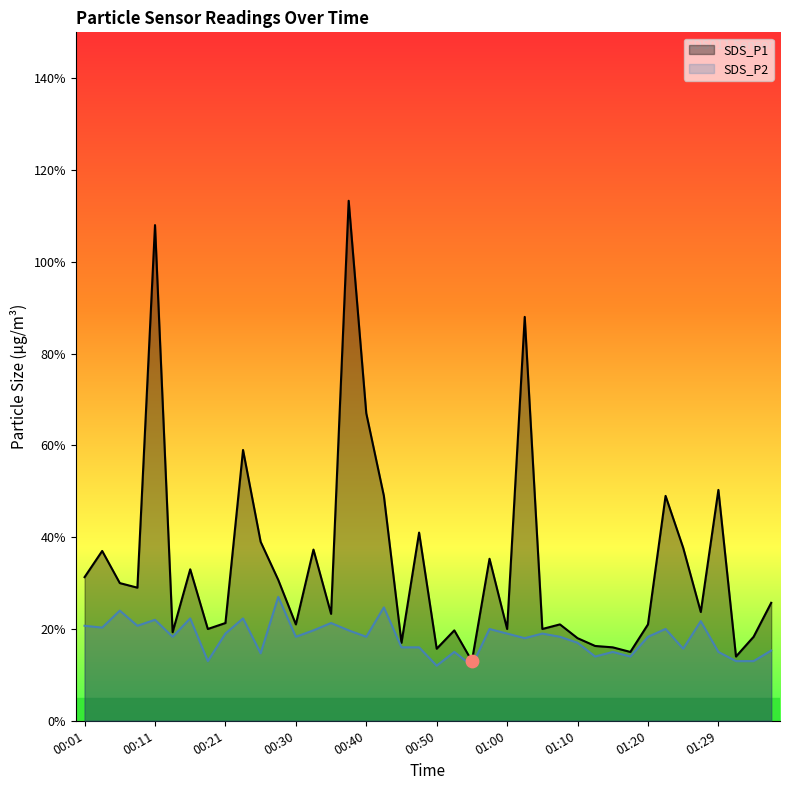

Is the value of SDS_P1 at 11 greater than the value of SDS_P2 at 00:01?

Yes